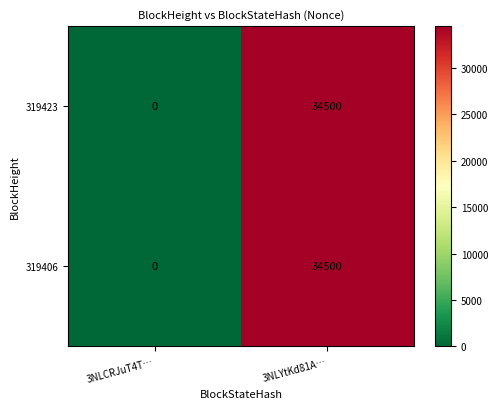

At which label is 319406 closest to 17250?

3NLCRJuT4T…